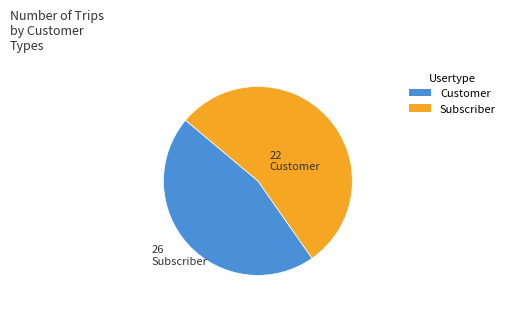

Is there any slice that represents more than half of the pie?

Yes